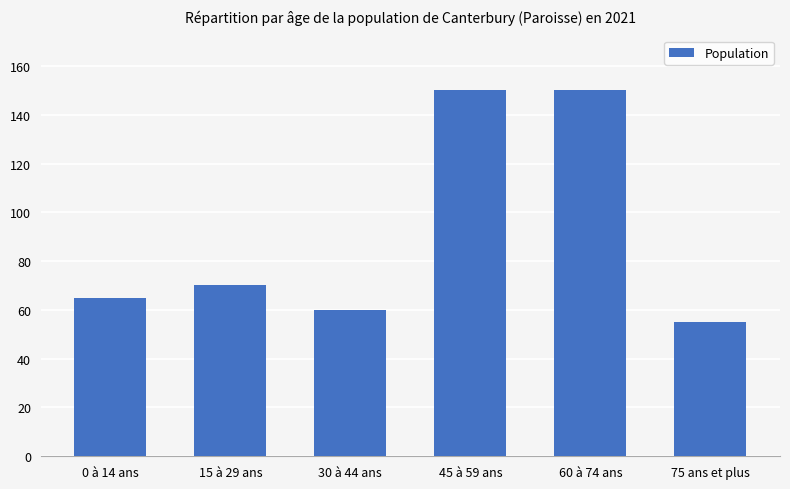

What value does the data have at 45 à 59 ans?

150